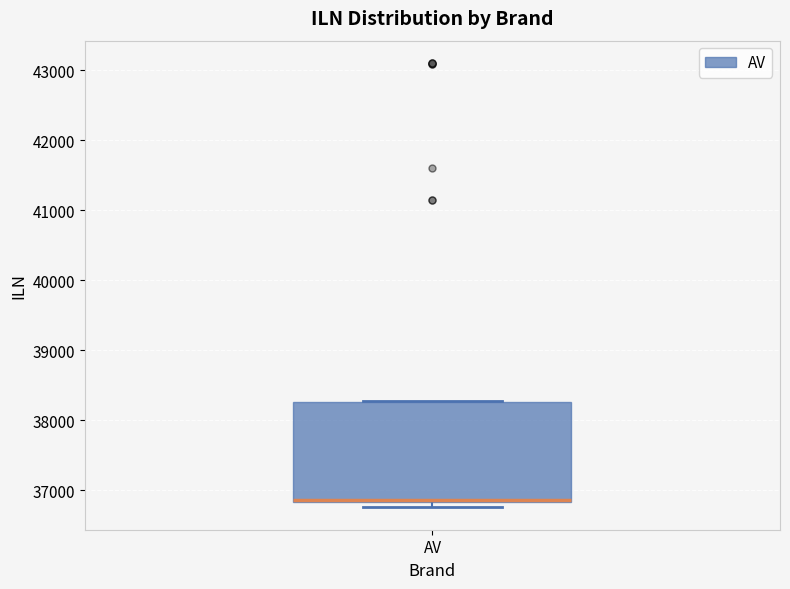

Where does the median line of the box for AV sit on the y-axis? The values are not printed on the chart, so give them approximately, as read against the axis.

36900